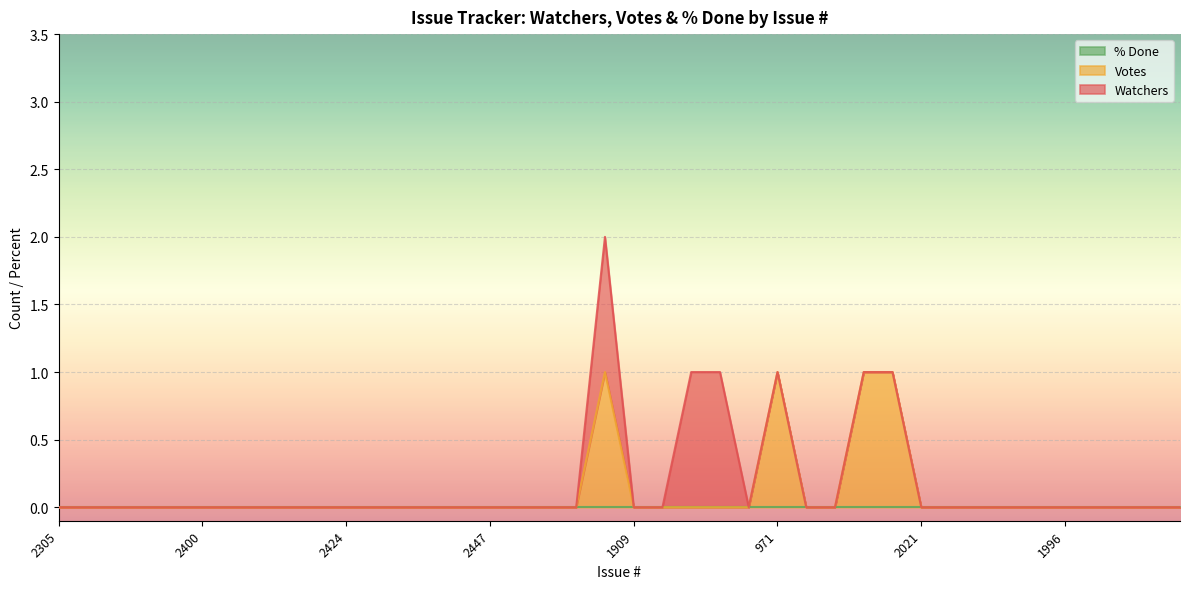

Which series has the largest total across all categories?

Votes